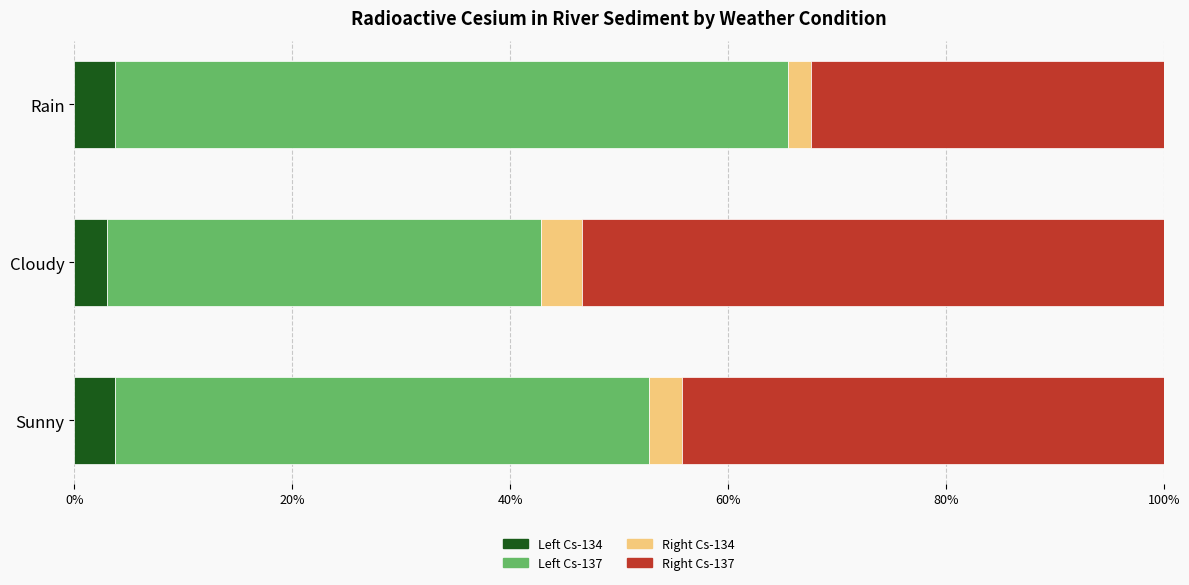

What is the total value across all series at Sunny?

100.0